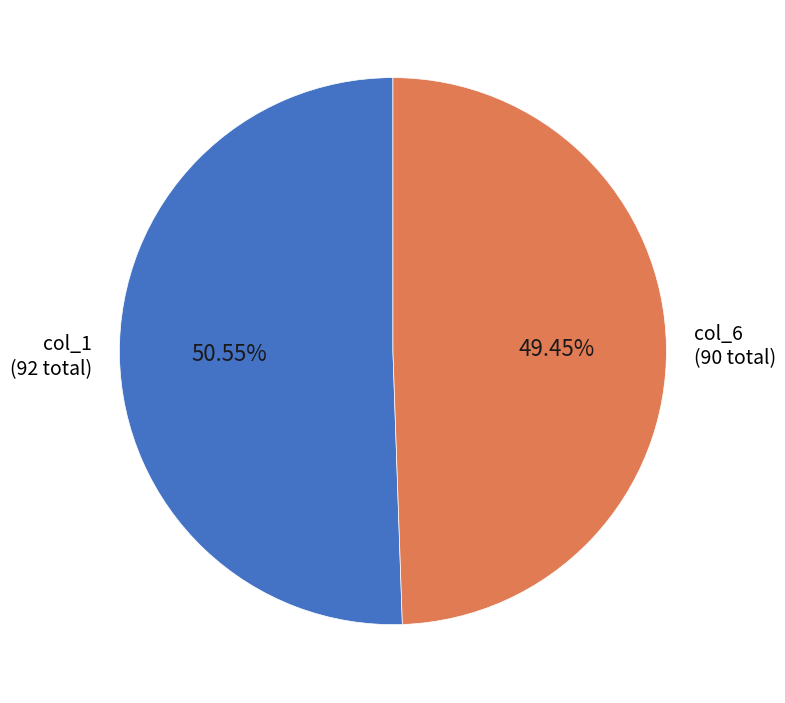

To the nearest percent, what is the average slice percentage?

50%